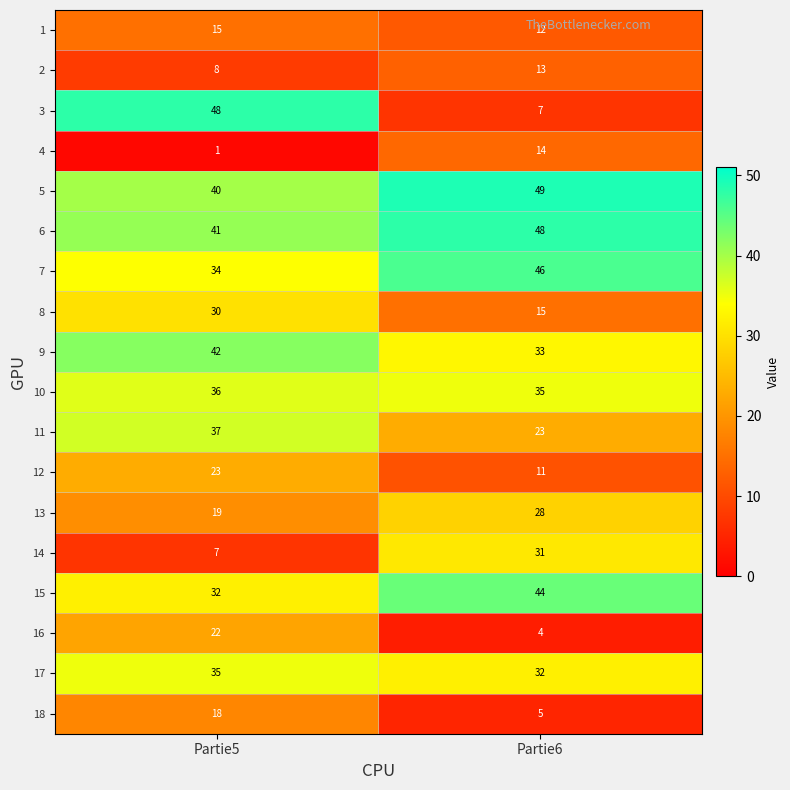

At which category does the chart reach its minimum across all series?

Partie5